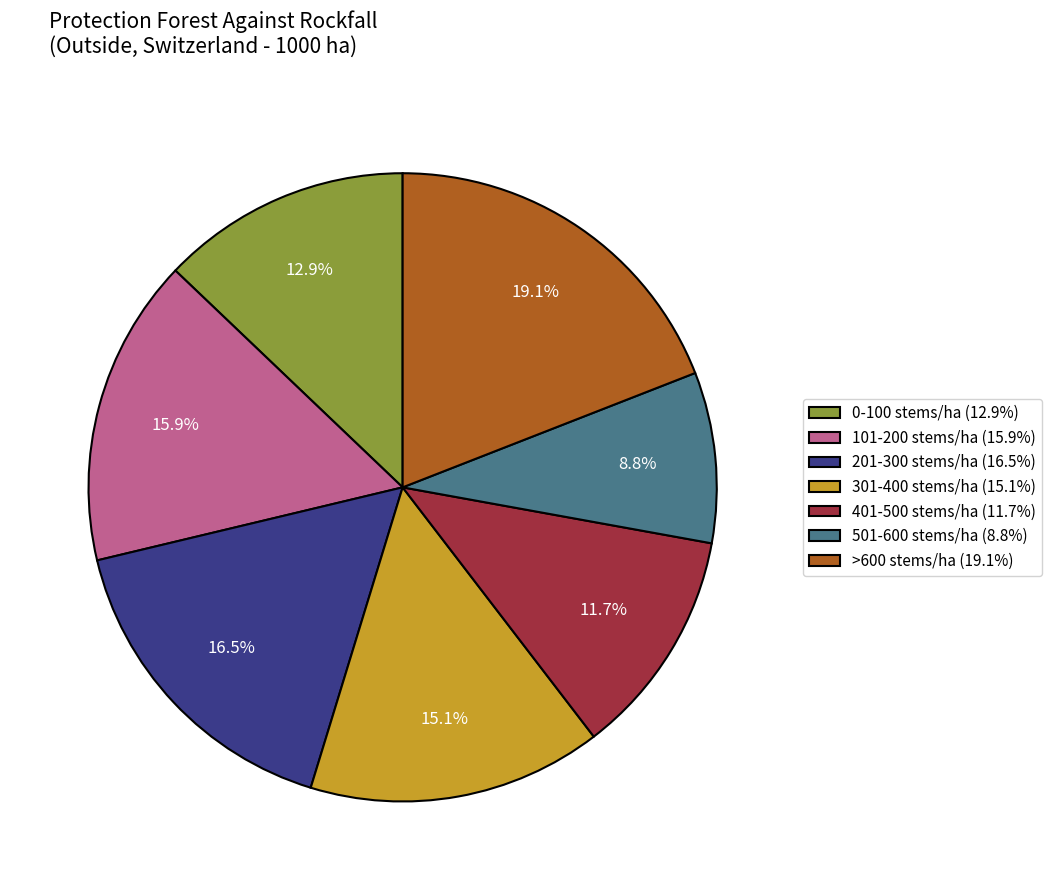

To the nearest percent, what is the difference between the largest and smallest slice percentages?

10%